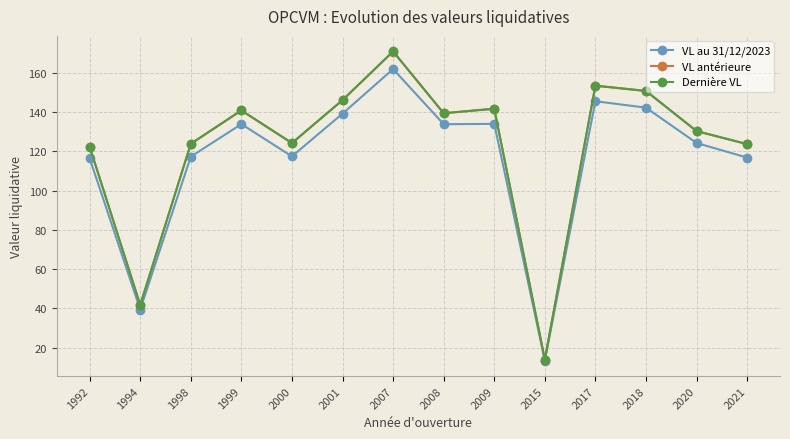

The value of VL au 31/12/2023 at 2017 is 200.7. True or false?

False